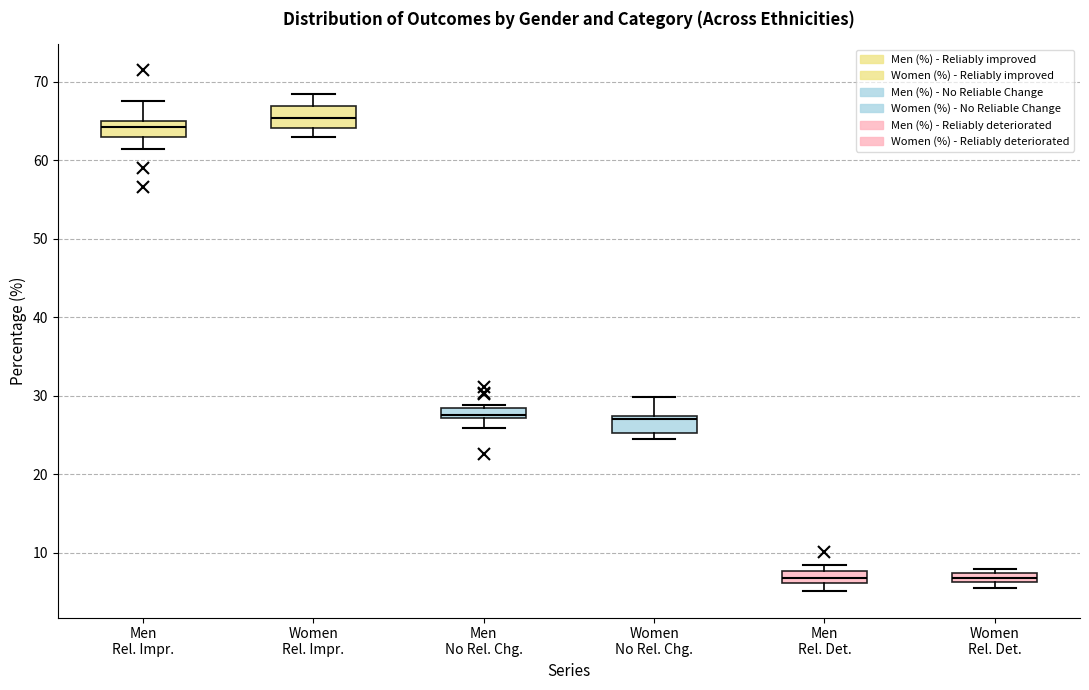

Where does the median line of the box for Men Rel. Det. sit on the y-axis? The values are not printed on the chart, so give them approximately, as read against the axis.

7